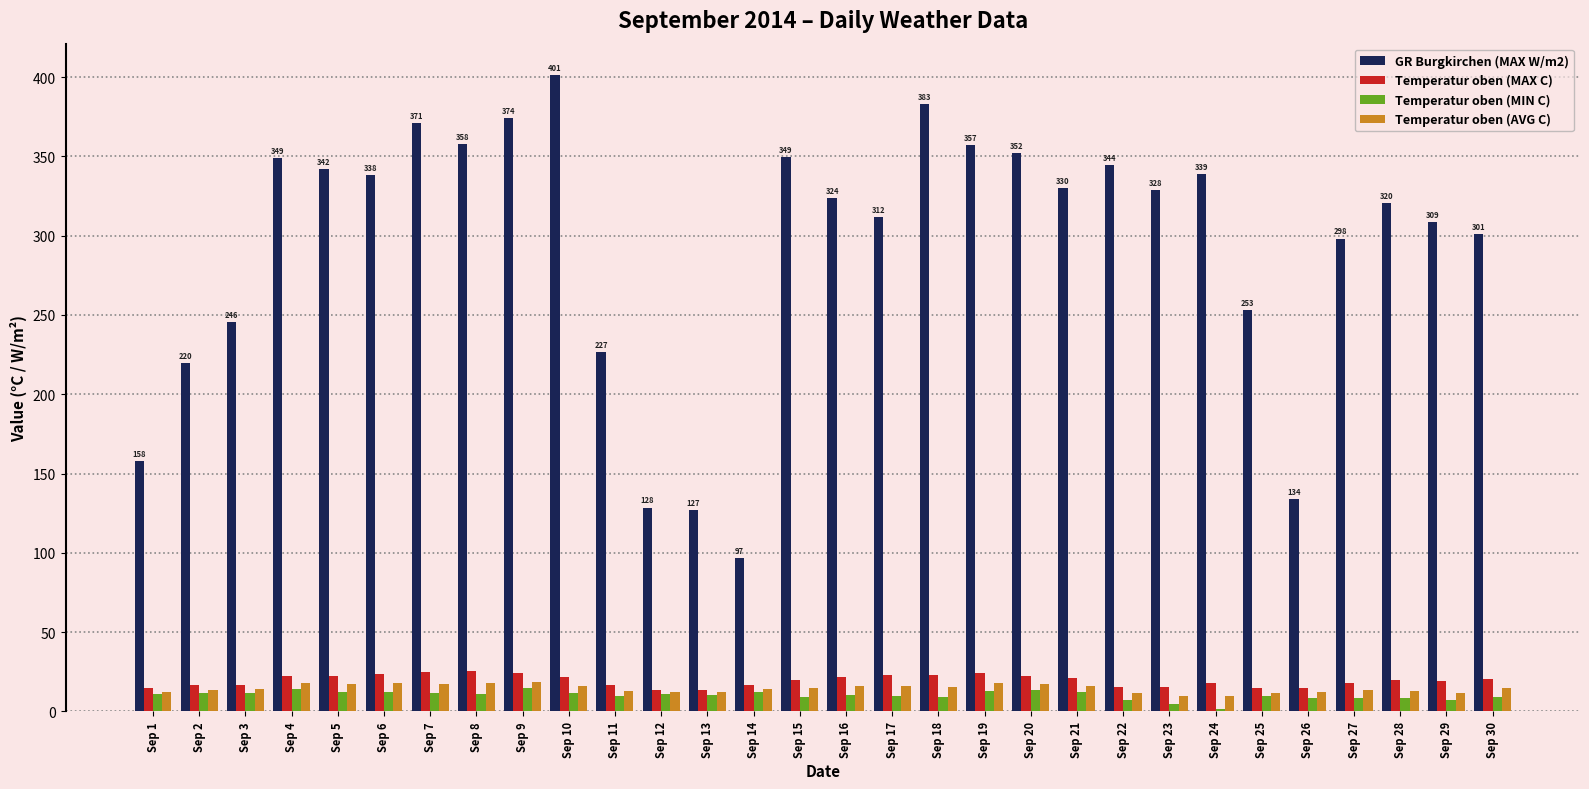

What is the value of the GR Burgkirchen (MAX W/m2) bar at the 18th from the left?

382.9